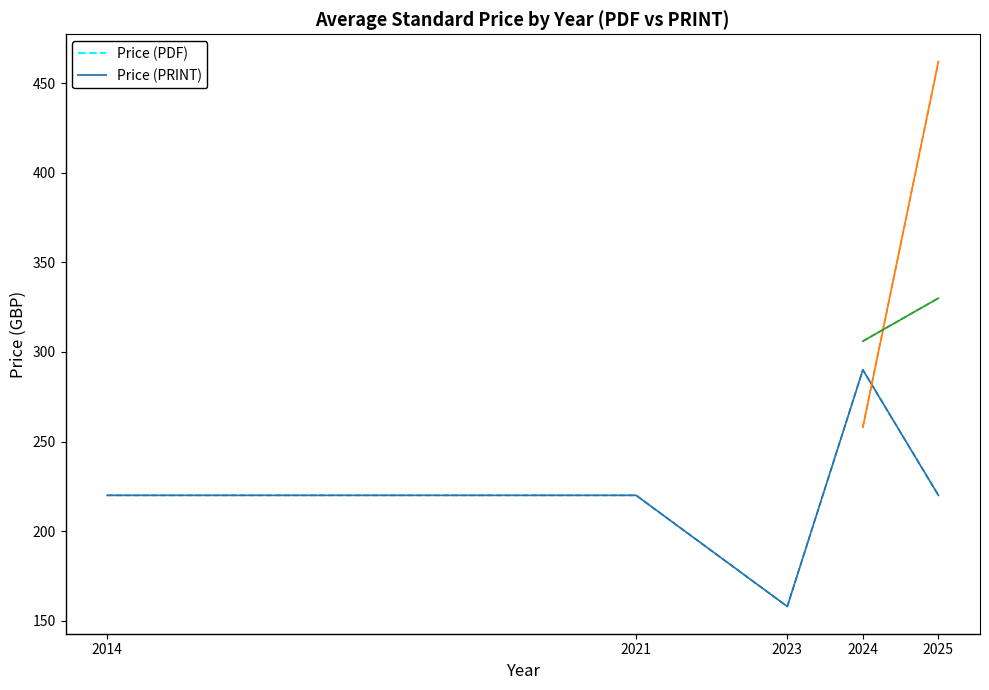

True or false: Price (PRINT) and Price (PDF) cross at least once.

False